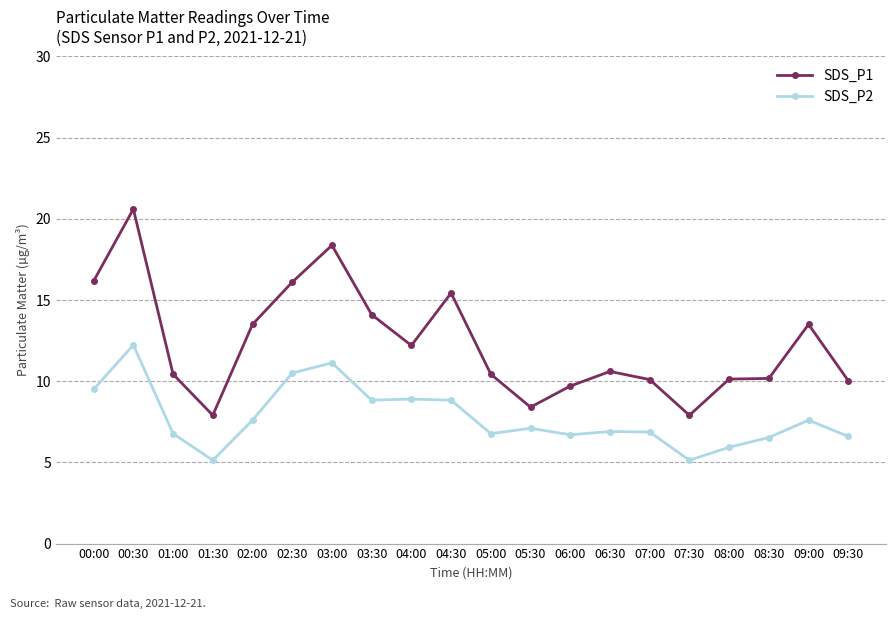

What position from the left is 06:30?

14